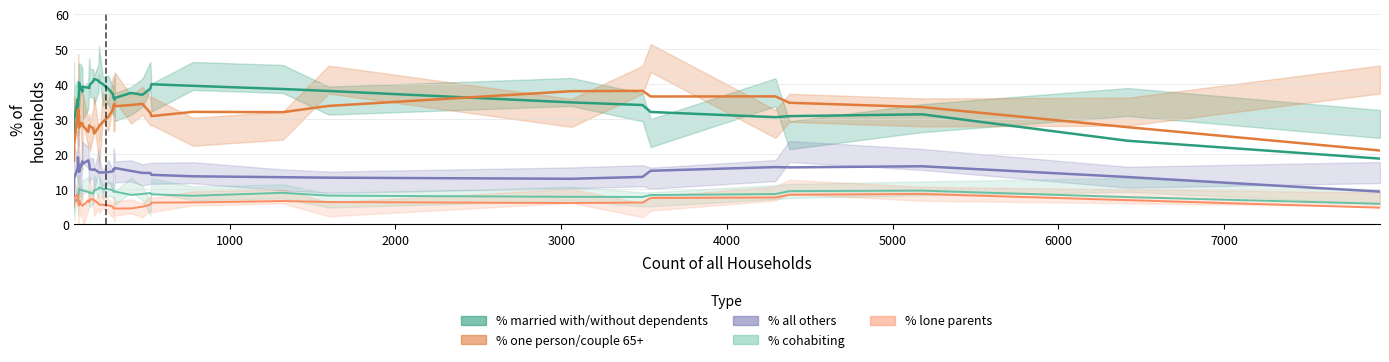

What is the value of the % all others point at the 15th from the left?

15.8